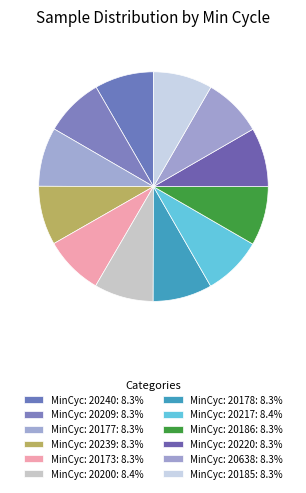

How many segments does this pie chart have?

12